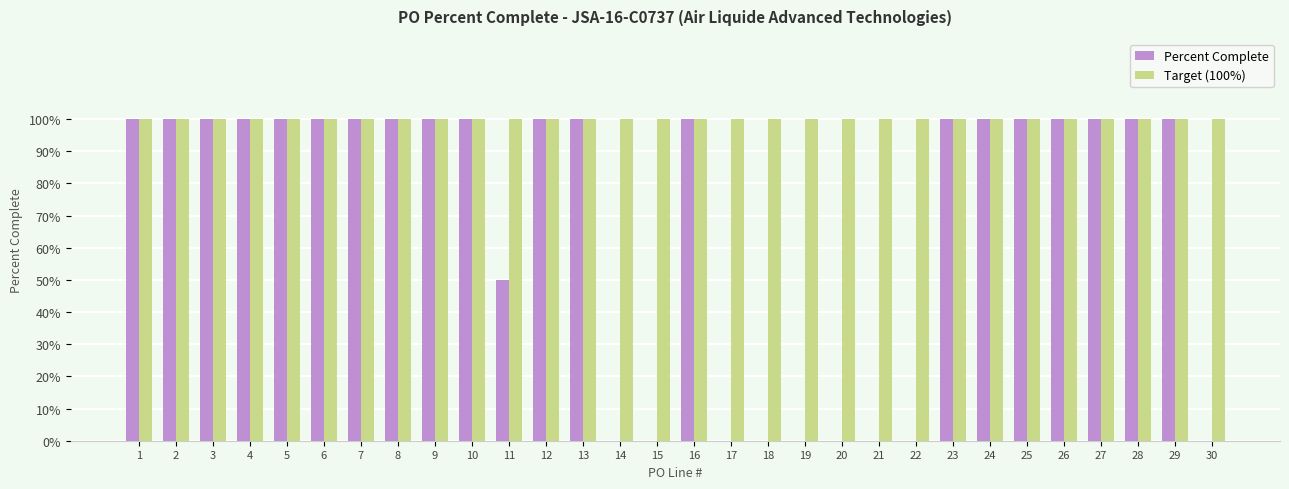

Reading left to right, list all the values displayed in this chart.

Percent Complete: 1=1.0	2=1.0	3=1.0	4=1.0	5=1.0	6=1.0	7=1.0	8=1.0	9=1.0	10=1.0	11=0.5	12=1.0	13=1.0	14=0.0	15=0.0	16=1.0	17=0.0	18=0.0	19=0.0	20=0.0	21=0.0	22=0.0	23=1.0	24=1.0	25=1.0	26=1.0	27=1.0	28=1.0	29=1.0	30=0.0
Target (100%): 1=1.0	2=1.0	3=1.0	4=1.0	5=1.0	6=1.0	7=1.0	8=1.0	9=1.0	10=1.0	11=1.0	12=1.0	13=1.0	14=1.0	15=1.0	16=1.0	17=1.0	18=1.0	19=1.0	20=1.0	21=1.0	22=1.0	23=1.0	24=1.0	25=1.0	26=1.0	27=1.0	28=1.0	29=1.0	30=1.0